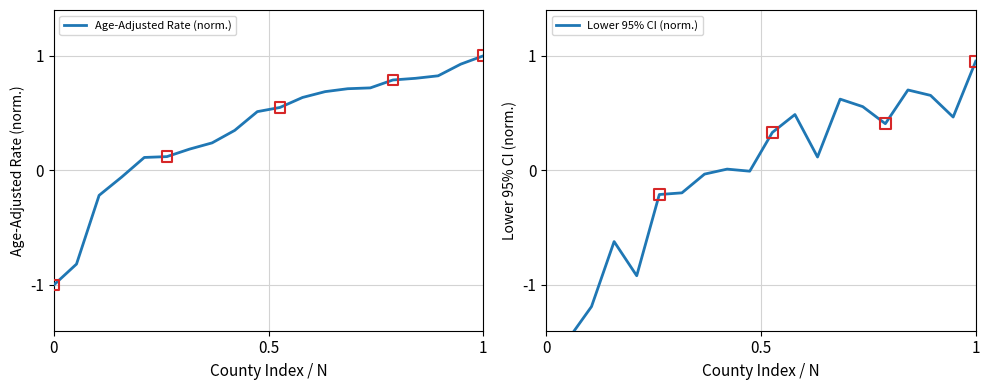

The Age-Adjusted Rate (norm.) series shows -1.0 at 0. True or false?

True